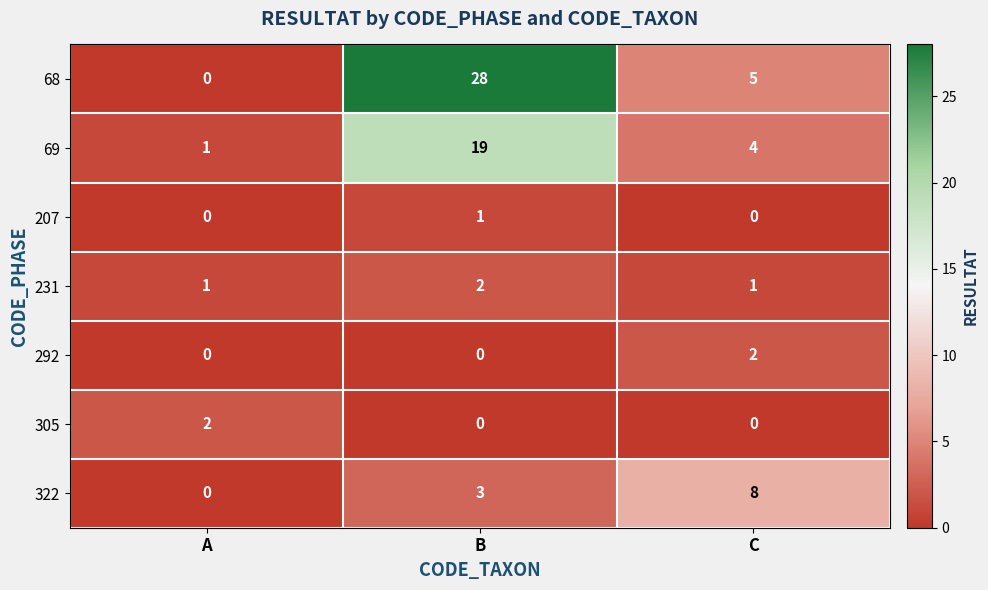

At which category does the chart reach its peak across all series?

B